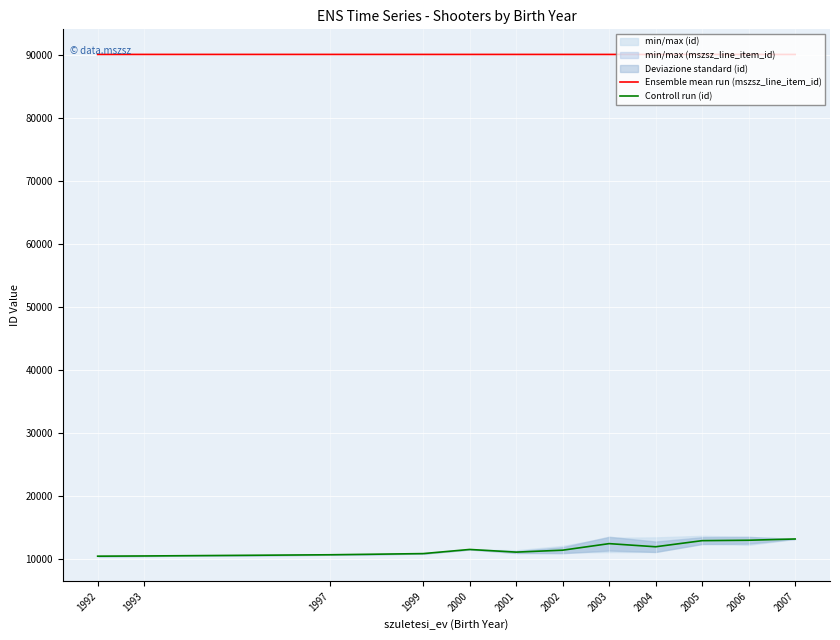

The value of Controll run (id) at 1993 is 5145.5. True or false?

False